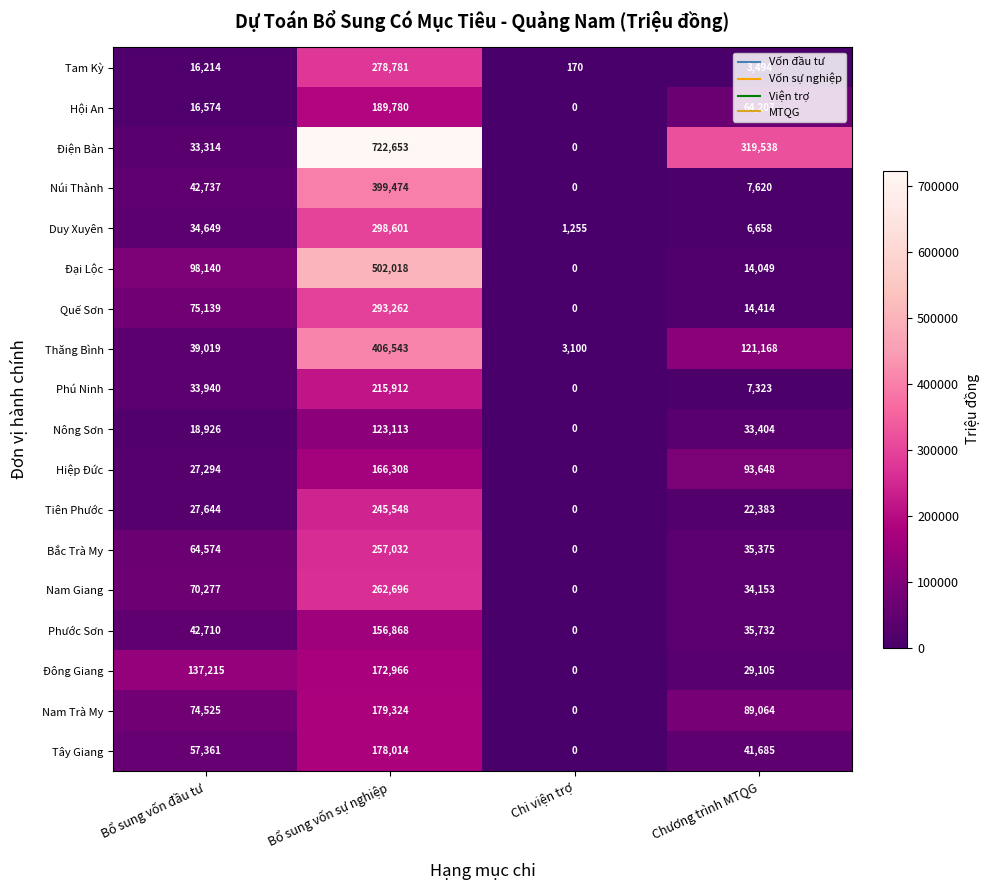

Which series has the widest spread of values?

Điện Bàn